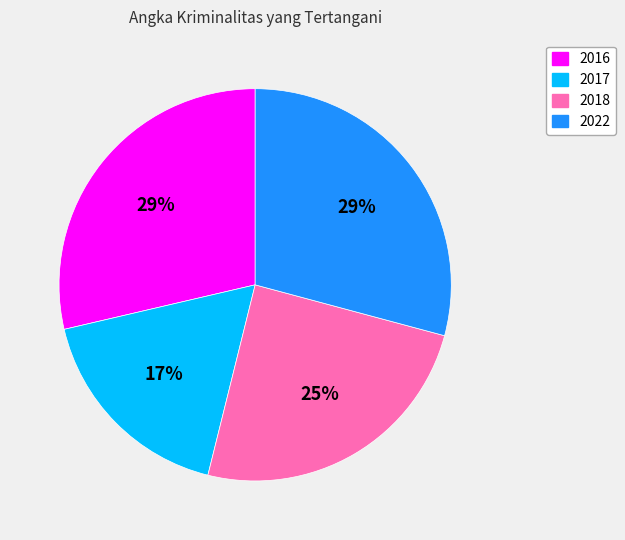

Is it true that 2017 is 30% of the pie?

False